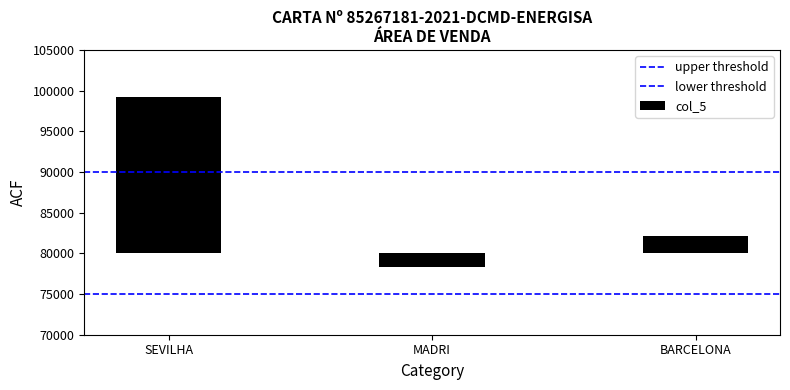

Are the bars horizontal?

No